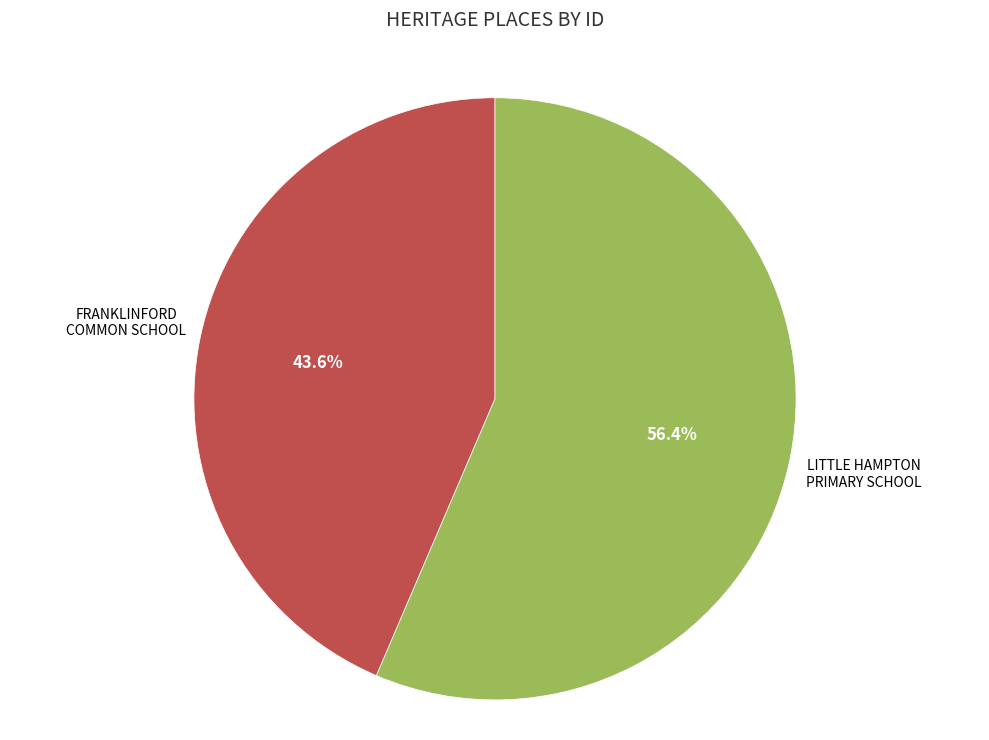

Does any single category account for the majority?

Yes